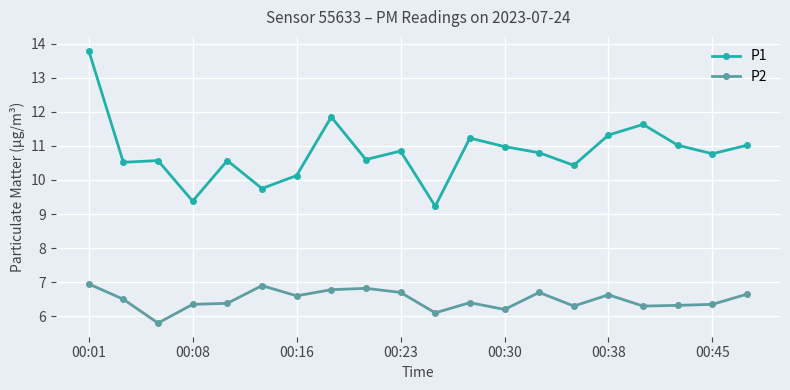

True or false: P2 and P1 intersect in this chart.

False